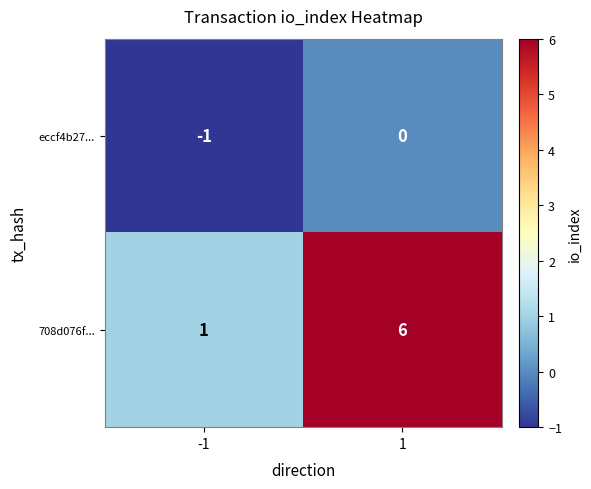

What is the highest value of the 708d076f... series?

6